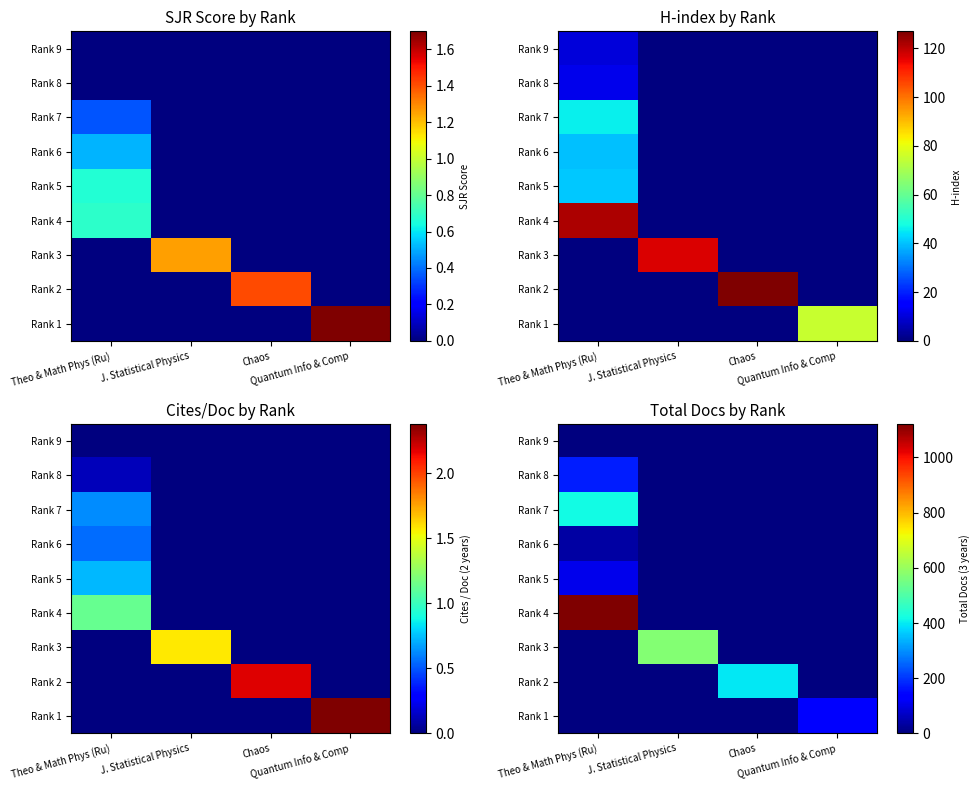

Rank the series at J. Statistical Physics from highest to lowest value.

Rank 3, Rank 9, Rank 8, Rank 7, Rank 6, Rank 5, Rank 4, Rank 2, Rank 1